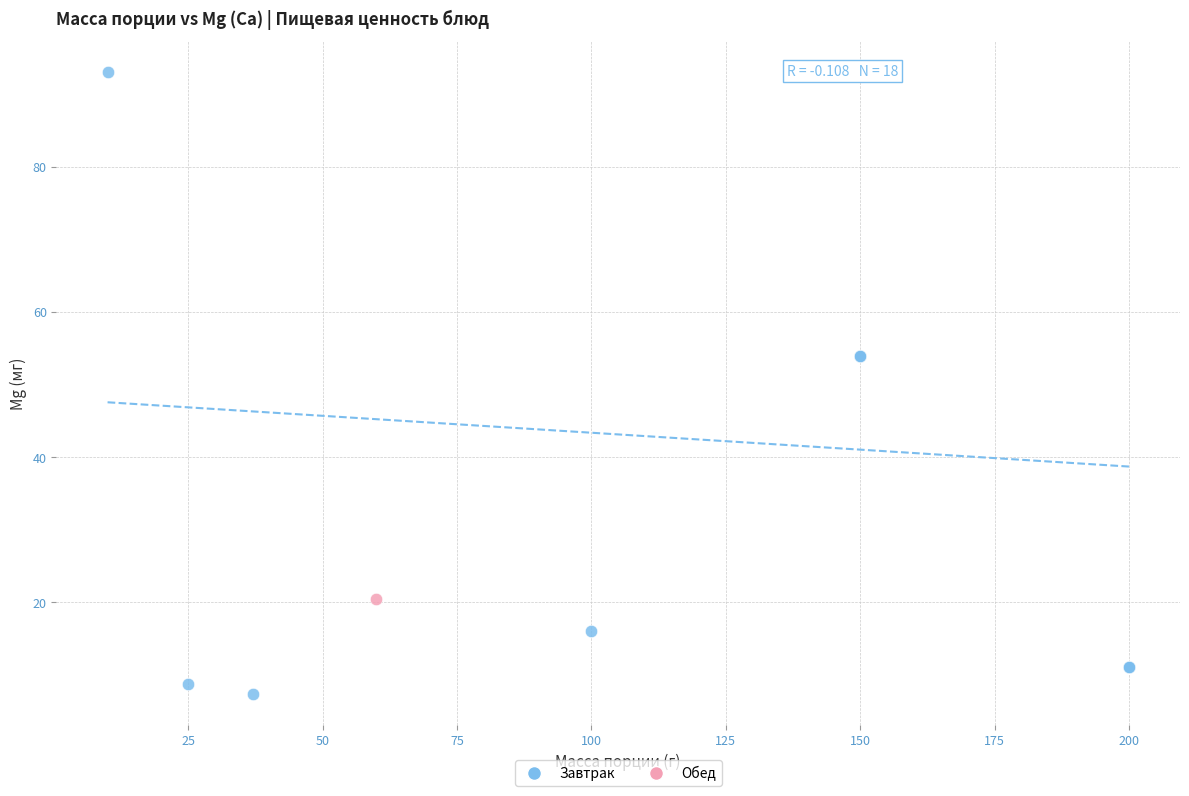

What are all the series names shown in the legend?

Завтрак, Обед